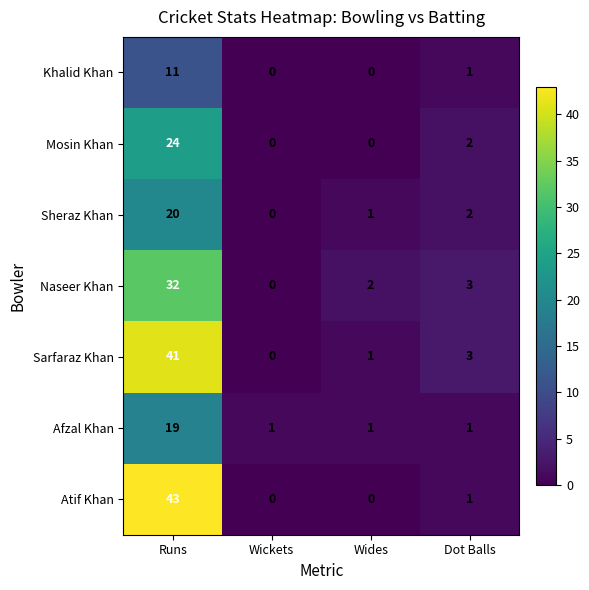

Which label corresponds to the largest value in the chart?

Runs